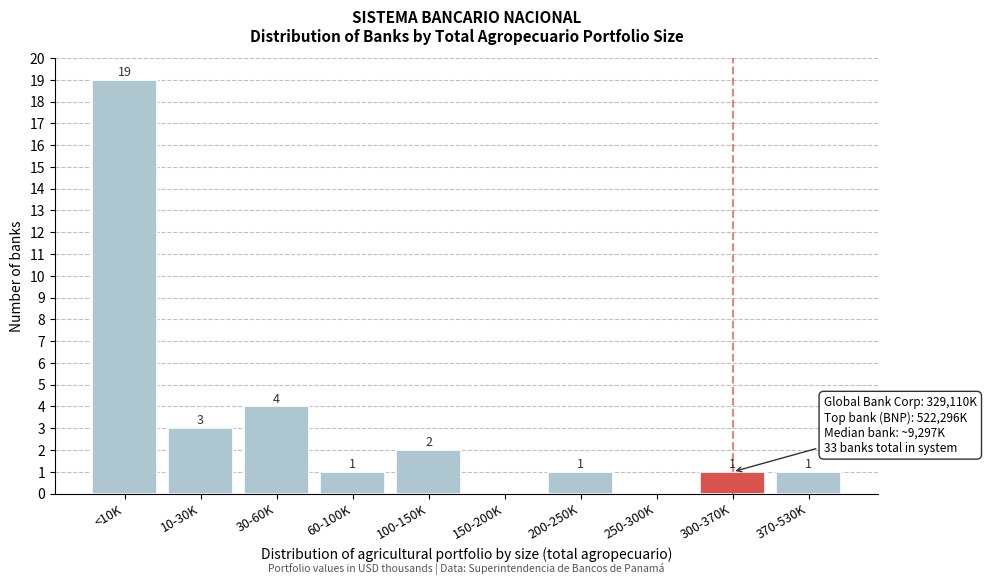

Reading right to left, extract all data points from this chart.

370-530K=1	300-370K=1	250-300K=0	200-250K=1	150-200K=0	100-150K=2	60-100K=1	30-60K=4	10-30K=3	<10K=19